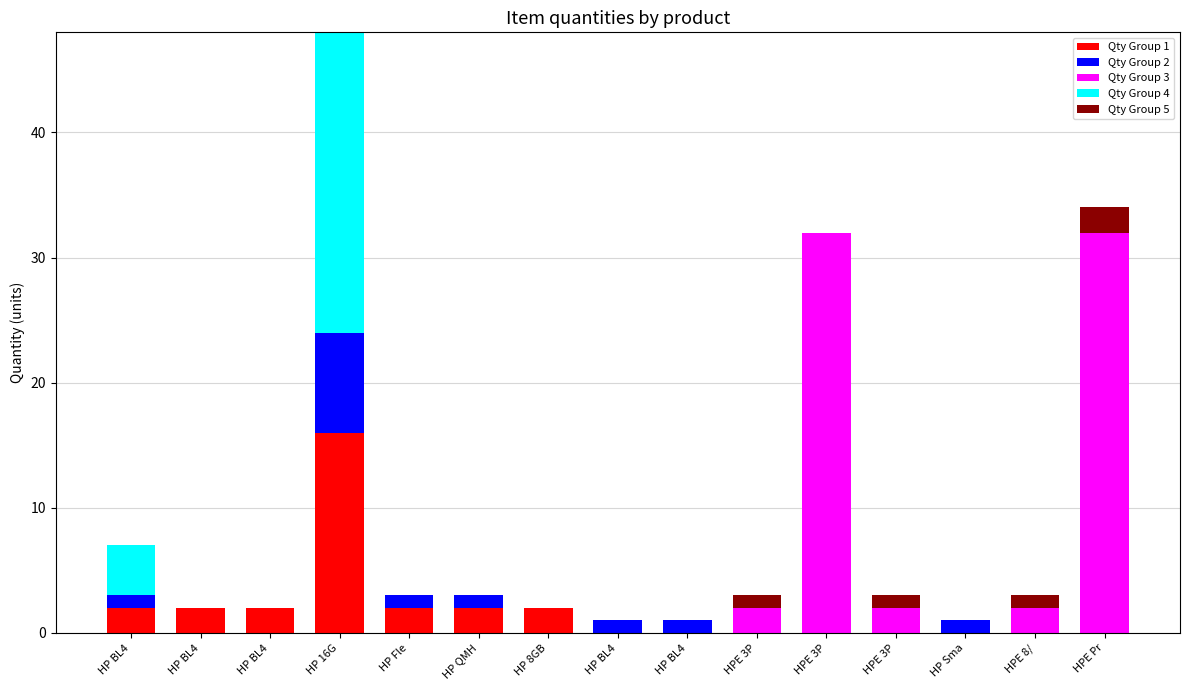

What is the sum of all Qty Group 5 values?

5